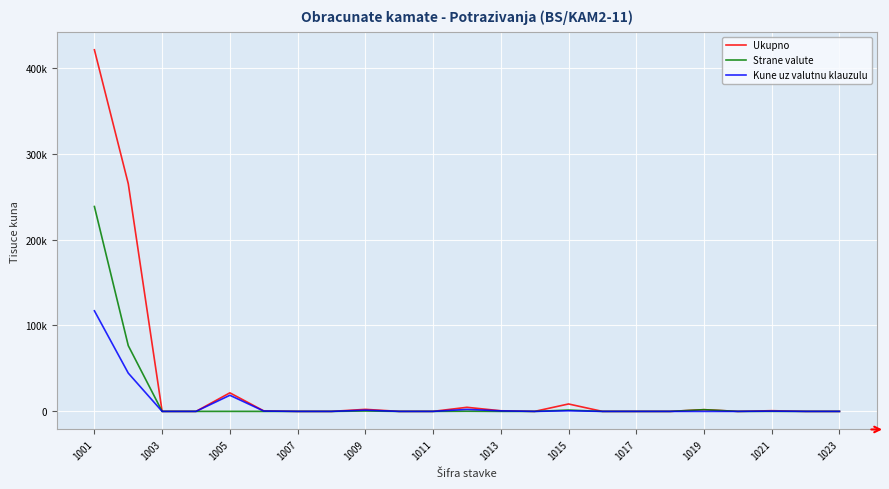

True or false: Kune uz valutnu klauzulu and Ukupno intersect in this chart.

False